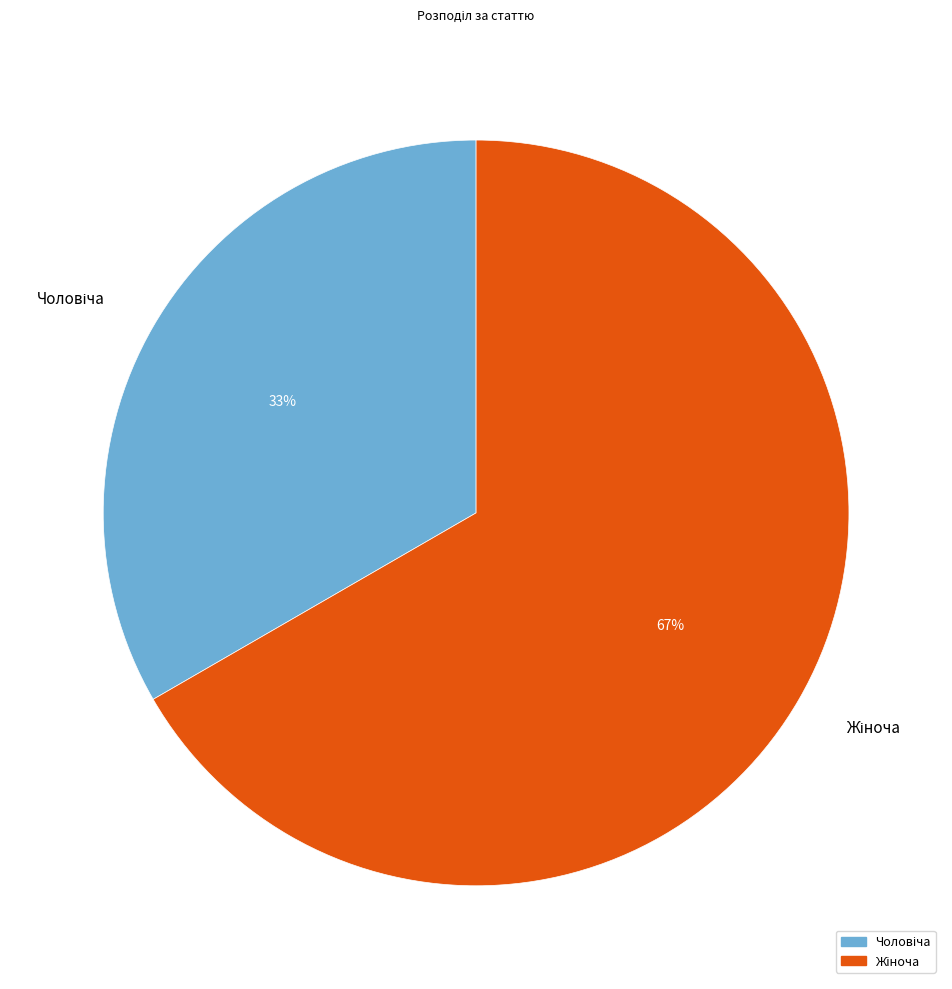

Is there a majority slice in this chart?

Yes